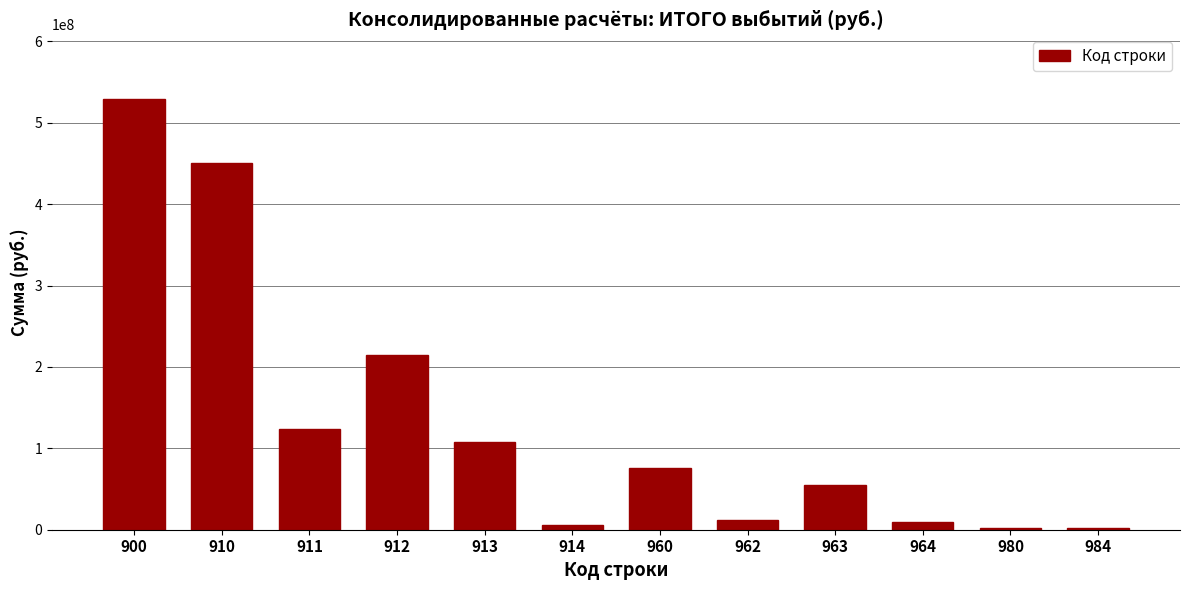

What is the difference between the maximum and minimum values?

527074386.4